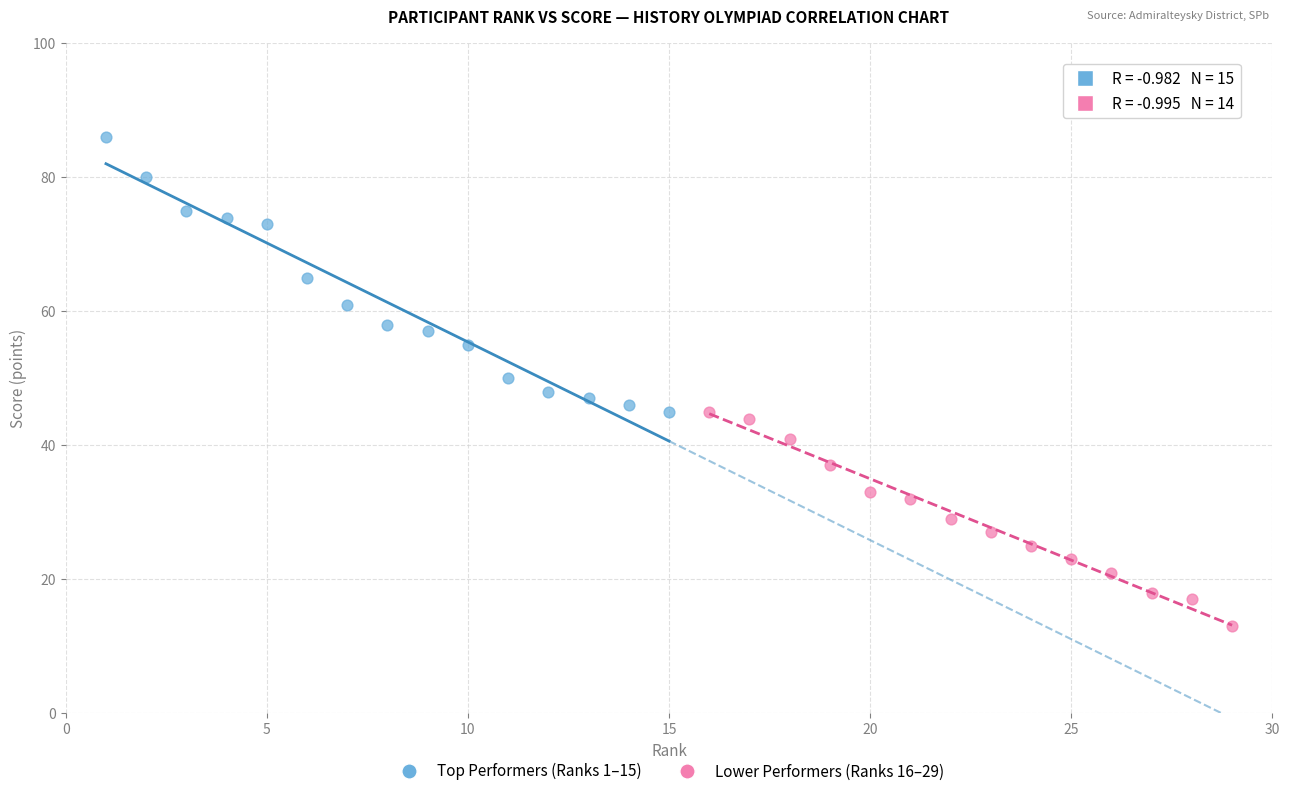

Which series contains the lowest Y value?

Lower Performers (Ranks 16–29)